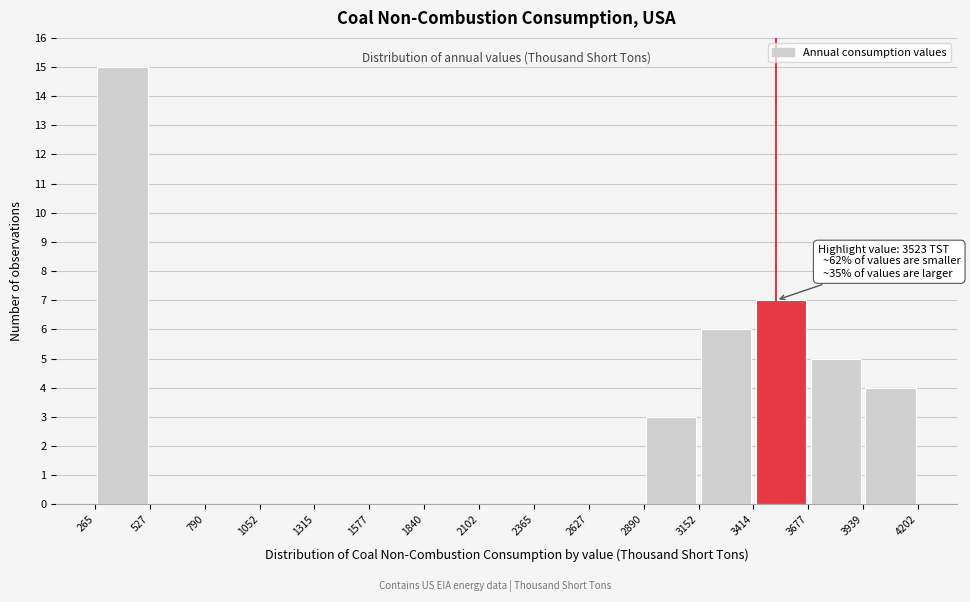

Over which range of the x-axis is the bar tallest?

265 to 527